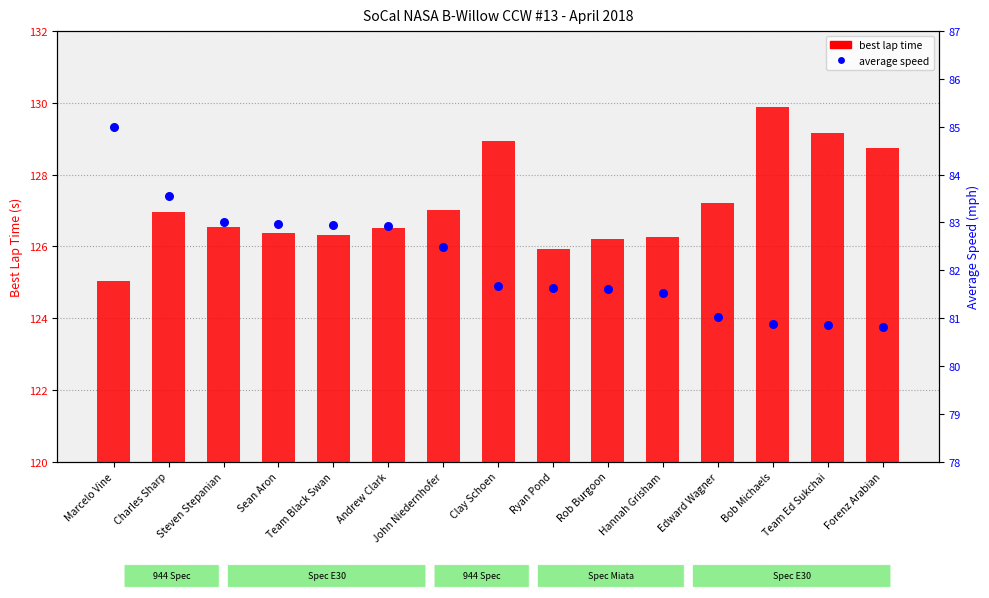

What is the total value across all series at Team Ed Sukchai?

210.0